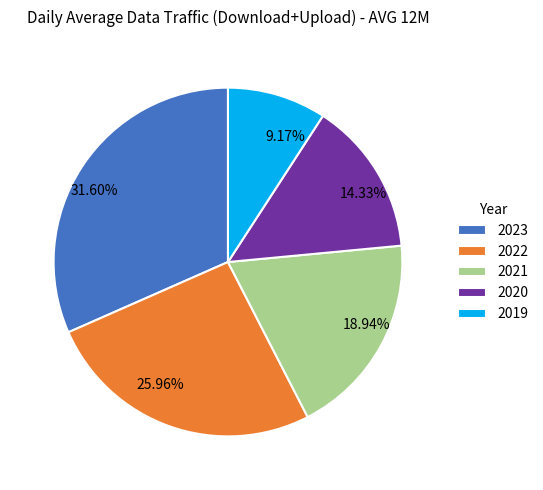

Which slice is the smallest?

2019